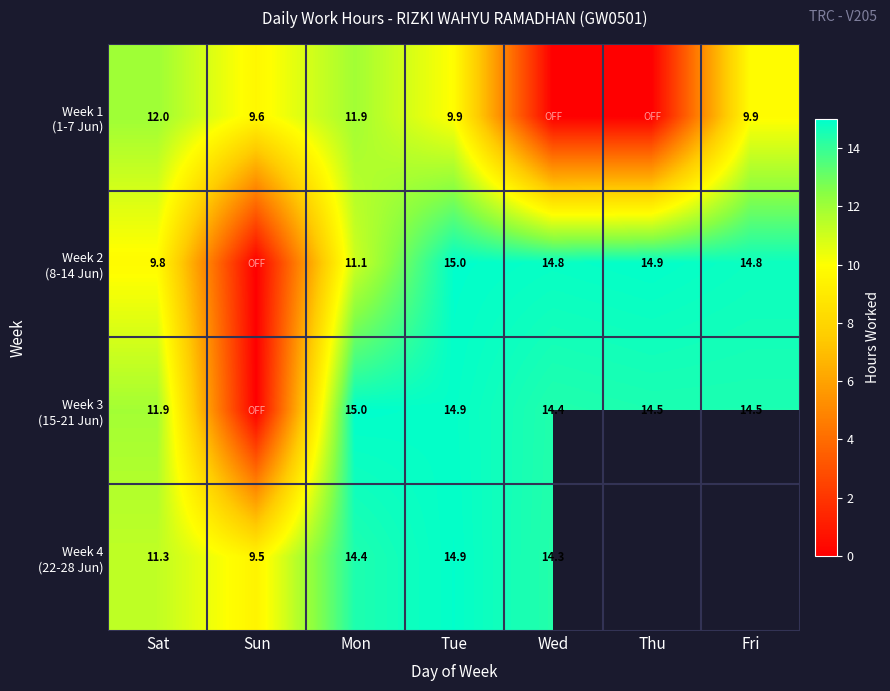

List the labels in order of Week 3 (15-21 Jun) value, smallest first.

Sun, Sat, Wed, Thu, Fri, Tue, Mon